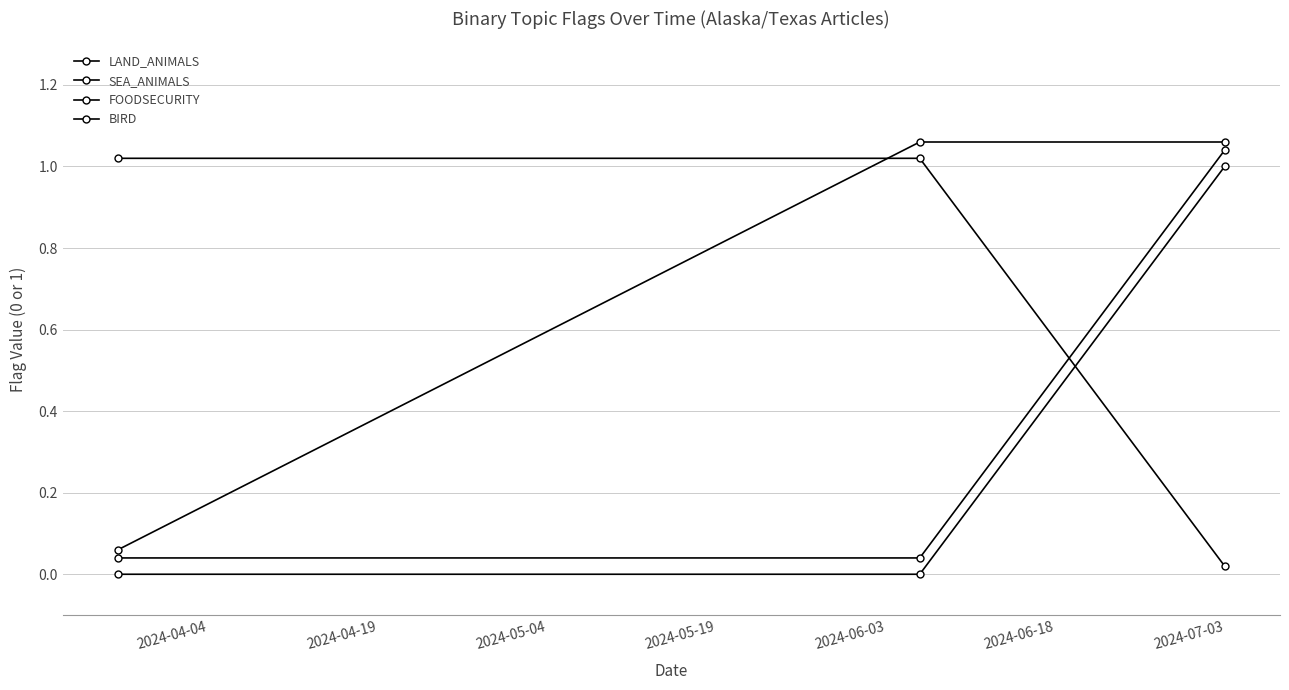

Does the chart have visible grid lines?

Yes